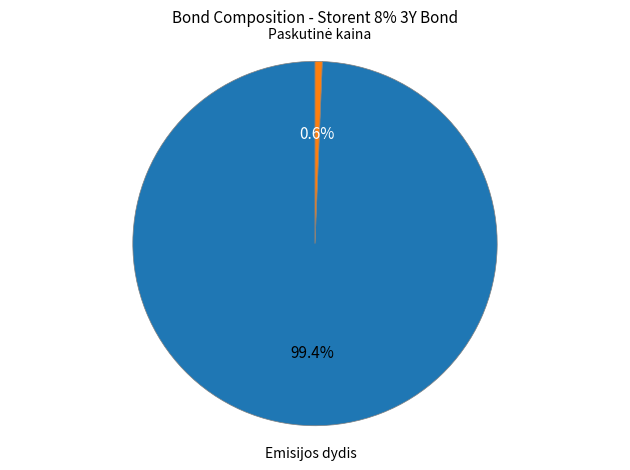

Does Emisijos dydis represent more than half of the total?

Yes